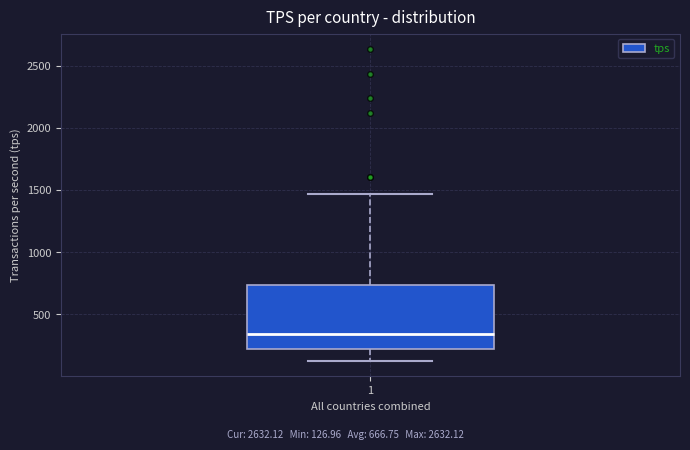

Transcribe this box plot: give where the median line is, the range the box spans, and where the two whiskers end, as read against the y-axis. The values are not printed on the chart, so give them approximately, as read against the axis.

median 350, box 200 to 750, whiskers 150 to 1450